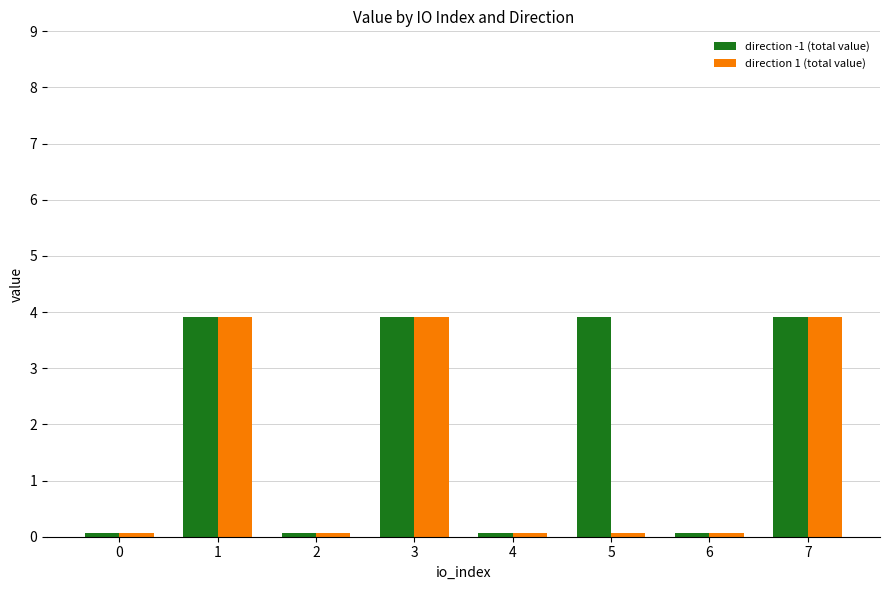

Is it true that direction -1 (total value) equals 5.6 at 5?

False